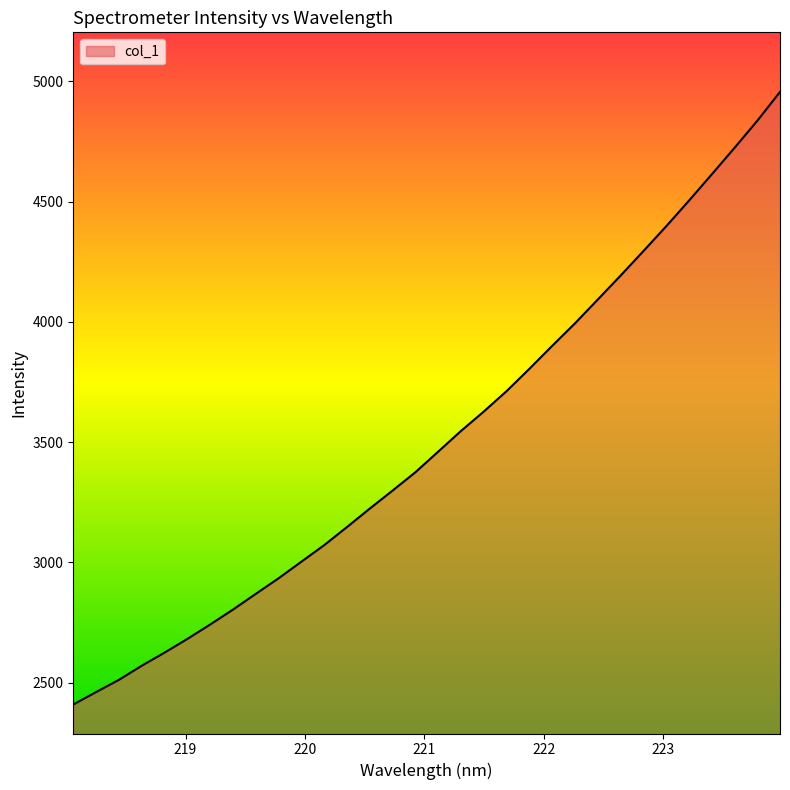

Reading right to left, transcribe all the data shown in this chart.

4956.2	4836.0	4723.3	4613.2	4504.0	4397.2	4294.2	4192.5	4093.0	3994.1	3900.6	3805.2	3712.3	3627.4	3546.6	3460.7	3374.9	3298.8	3223.9	3147.1	3071.7	3003.0	2933.9	2869.1	2803.6	2741.6	2681.6	2624.7	2570.1	2511.4	2460.6	2408.7